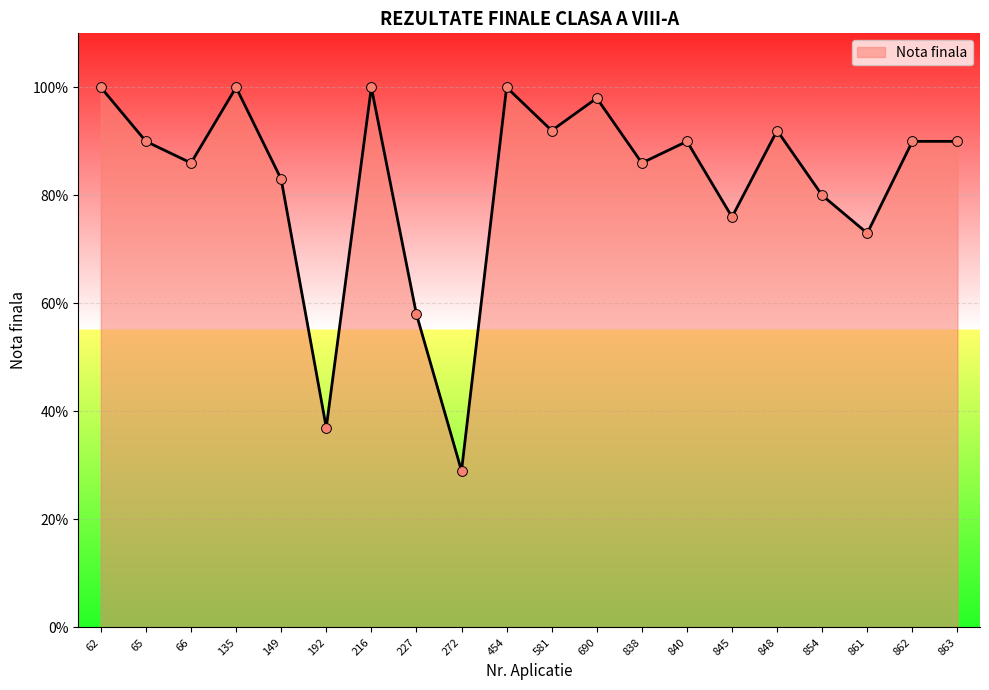

What is the change in value from 272 to 863?

+61